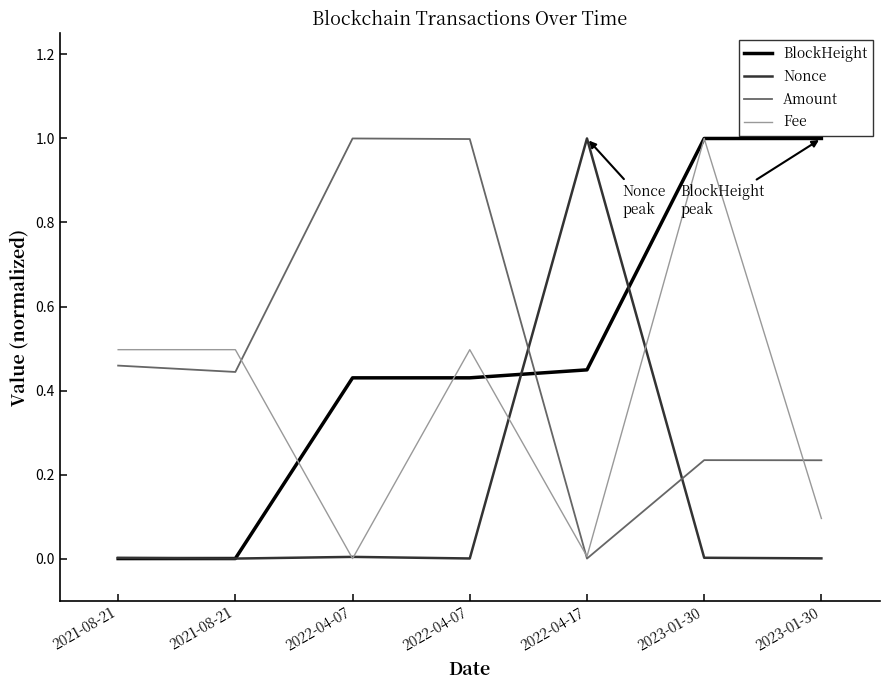

What is the label of the 4th point from the right?

2022-04-07